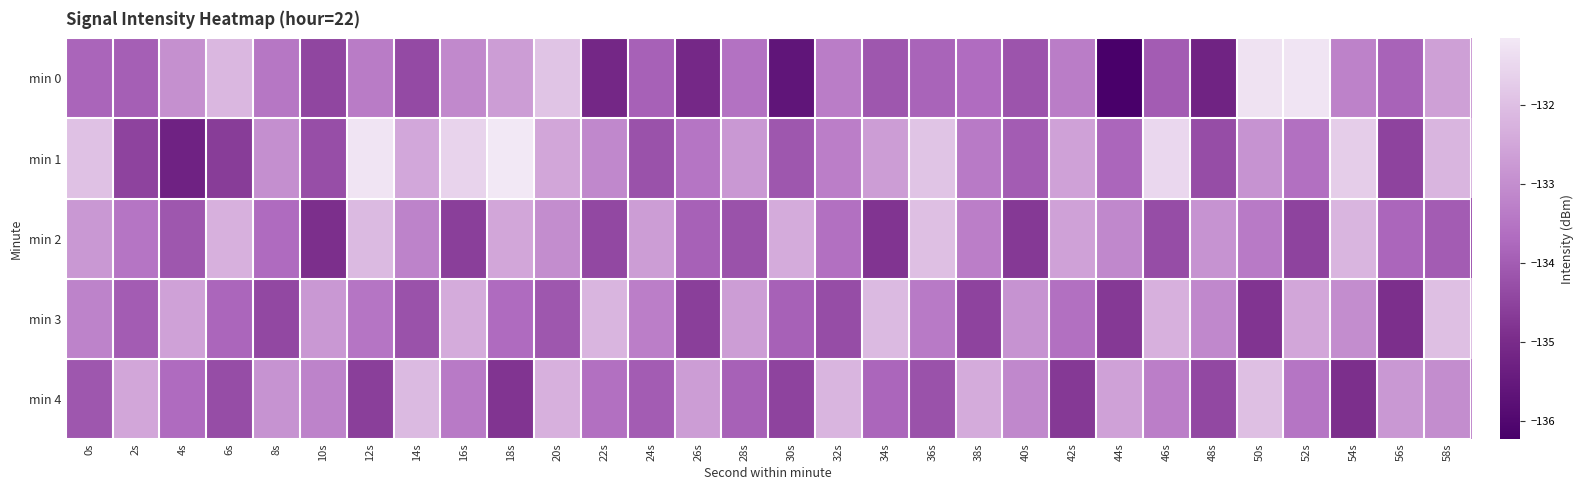

Which series has the largest total across all categories?

min 1